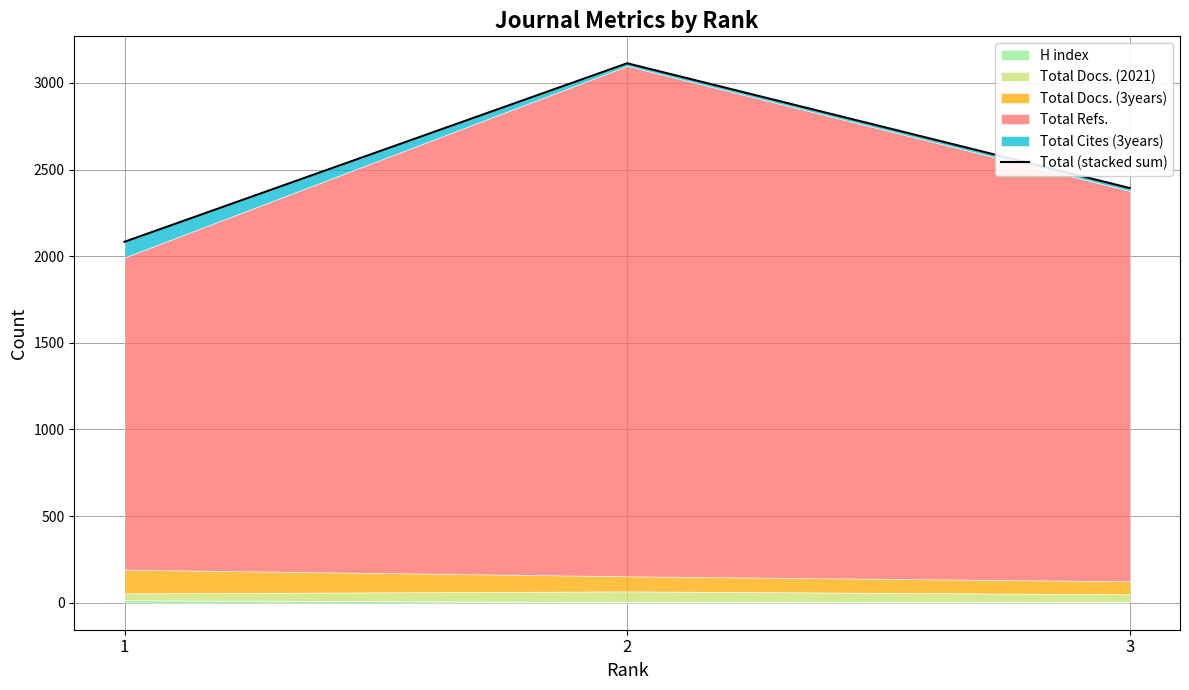

What is the sum of all values?

7589